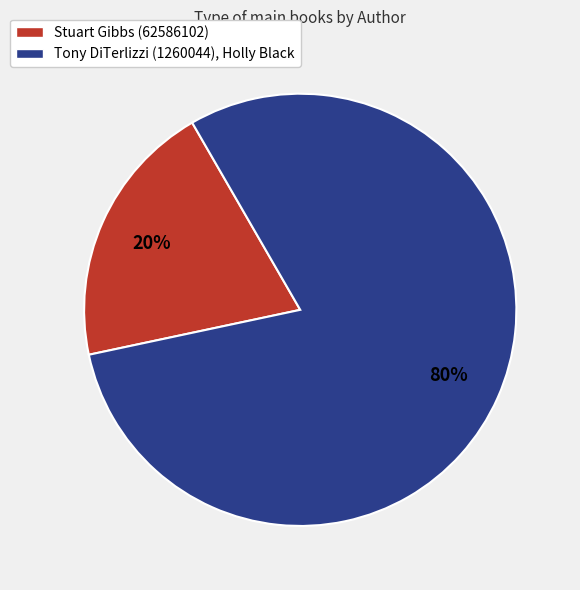

To the nearest percent, what percentage of the pie is Tony DiTerlizzi (1260044), Holly Black?

80%